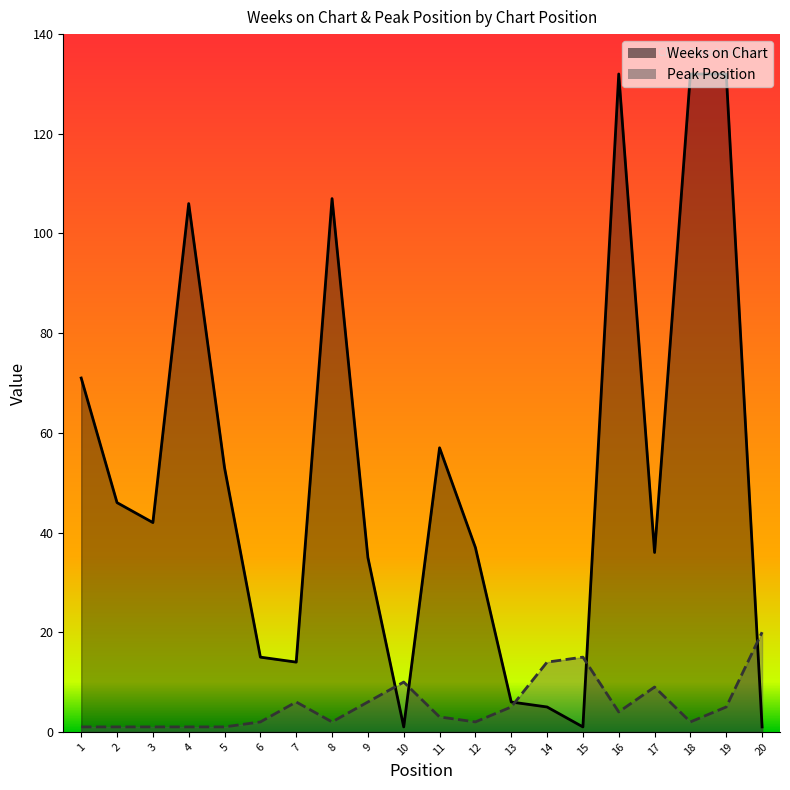

Reading right to left, transcribe all the data shown in this chart.

Weeks on Chart: 1	132	132	36	132	1	5	6	37	57	1	35	107	14	15	53	106	42	46	71
Peak Position: 20	5	2	9	4	15	14	5	2	3	10	6	2	6	2	1	1	1	1	1